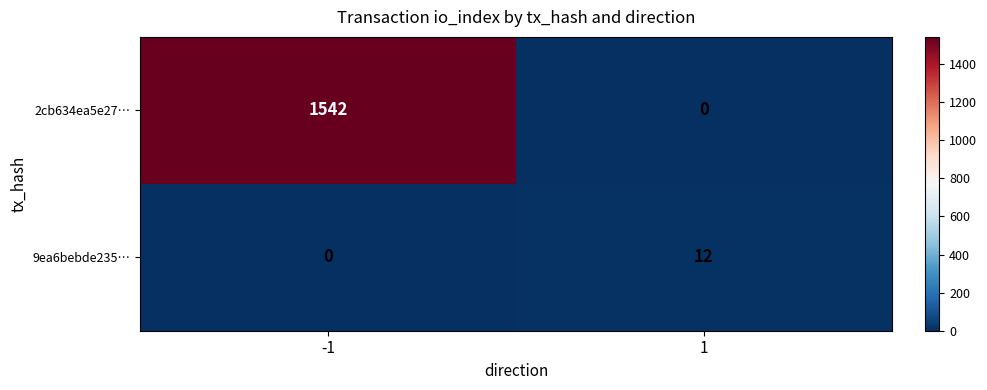

List the labels in order of 9ea6bebde235… value, largest first.

1, -1